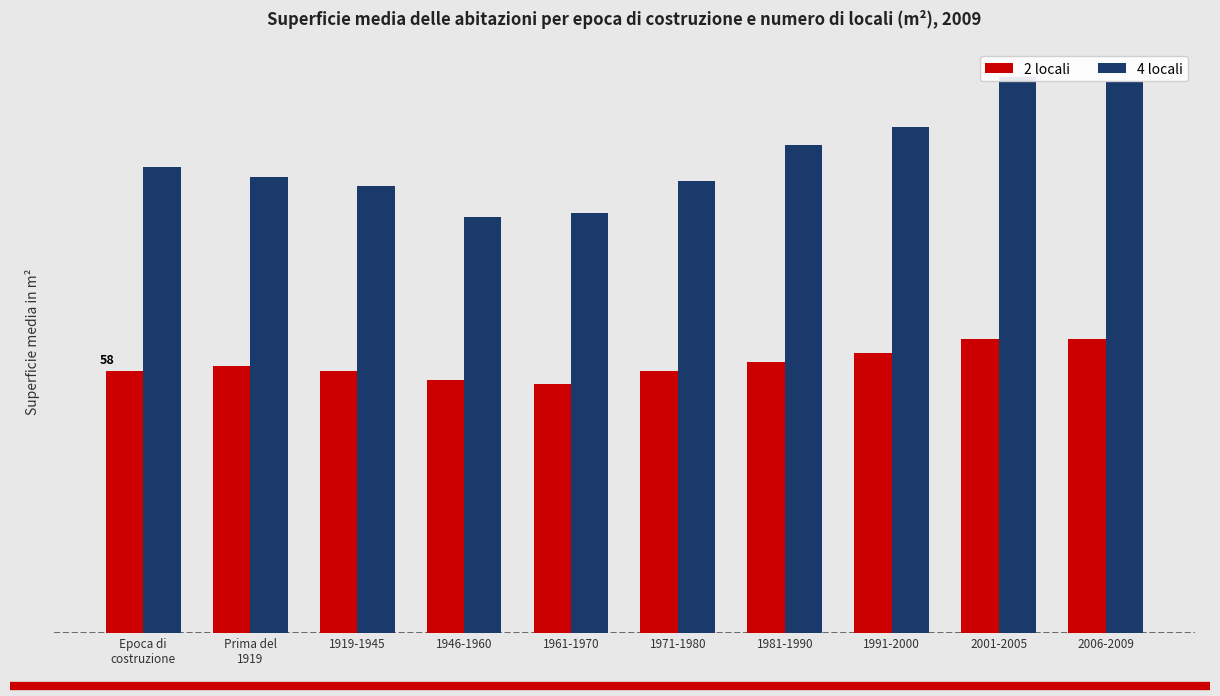

At which label is 2 locali closest to 60?

1981-1990